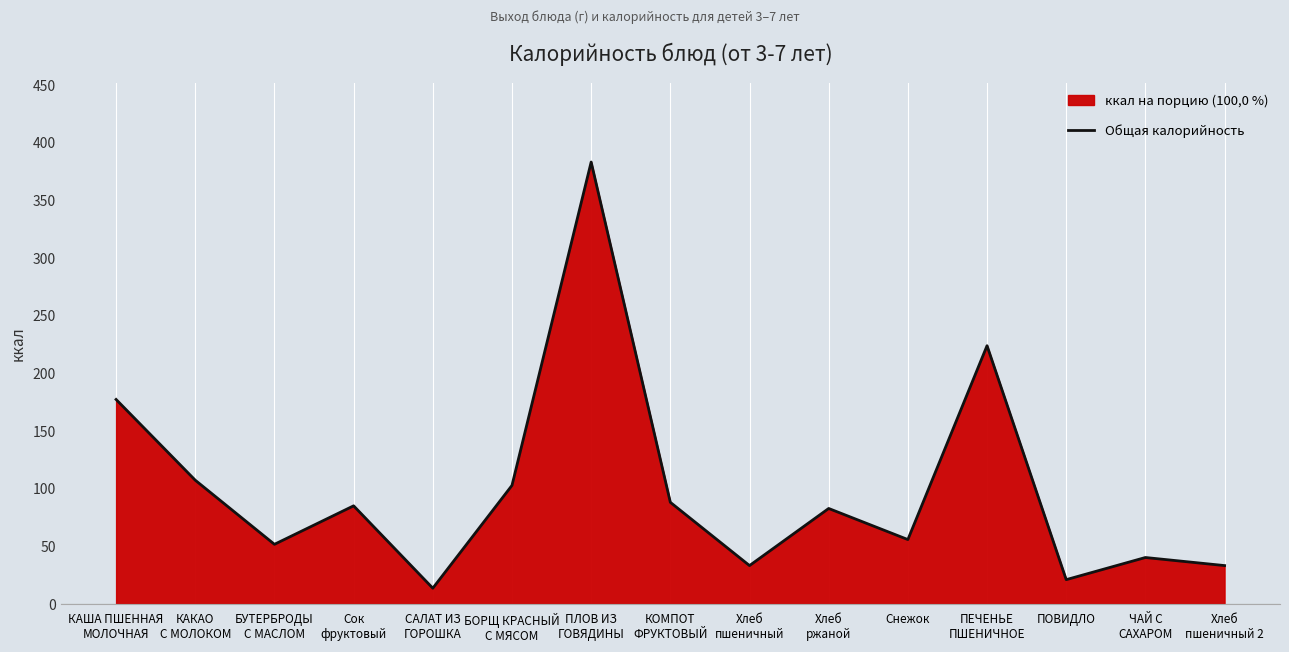

What is the difference between the values at Хлеб
пшеничный and КАКАО
С МОЛОКОМ?

74.0